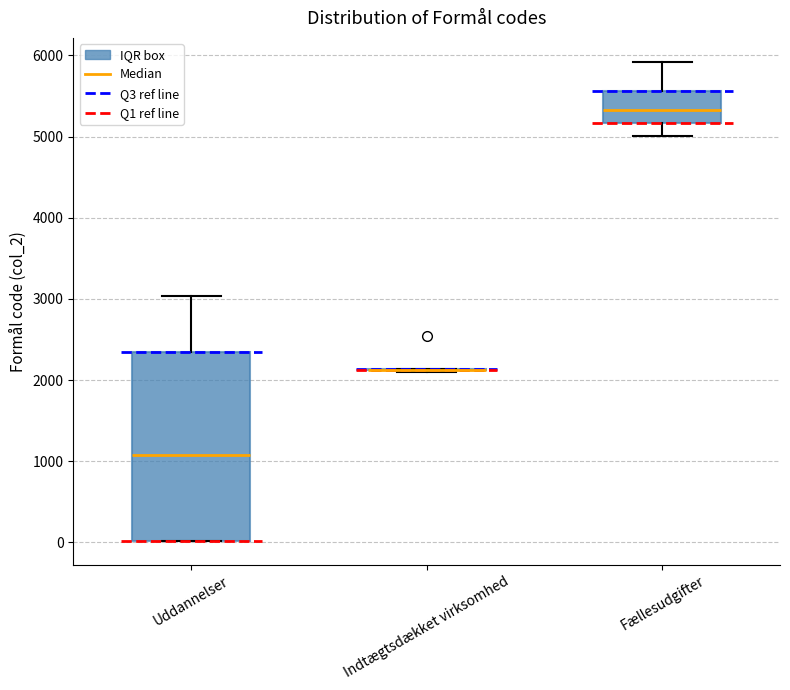

Where does the upper whisker of the box for Uddannelser end on the y-axis? The values are not printed on the chart, so give them approximately, as read against the axis.

3000